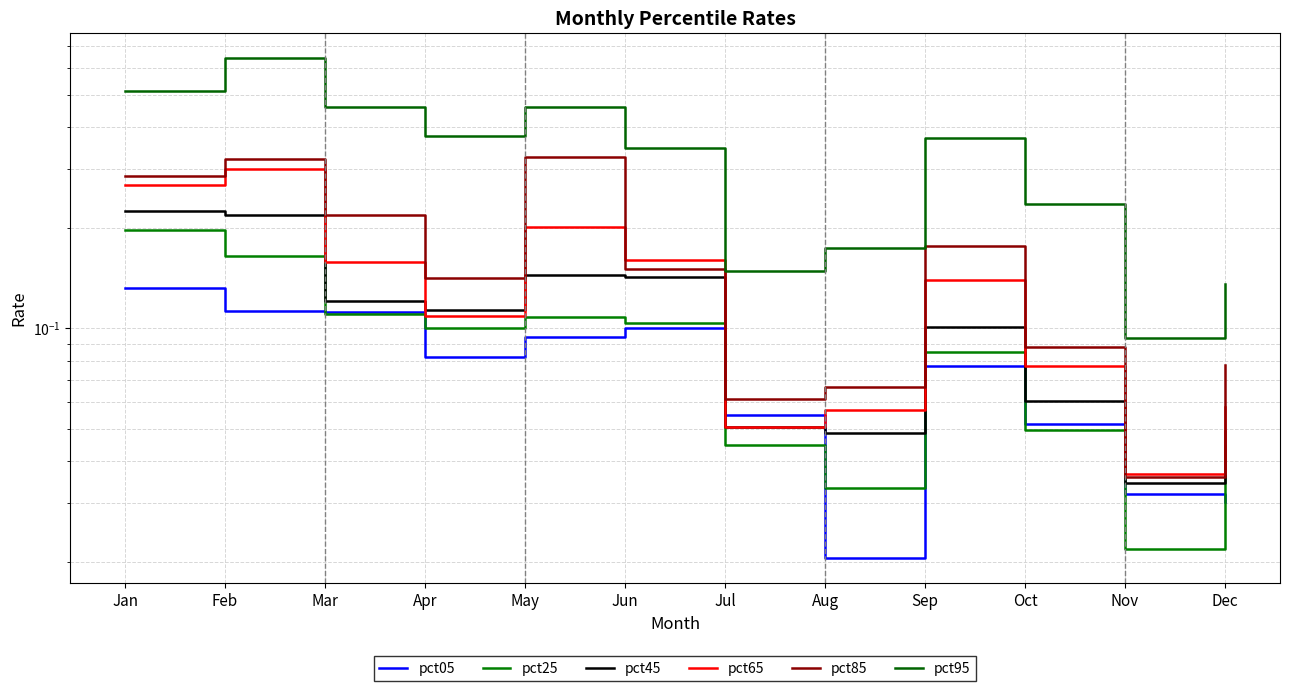

True or false: pct65 has a value of 0.1 at Dec.

True